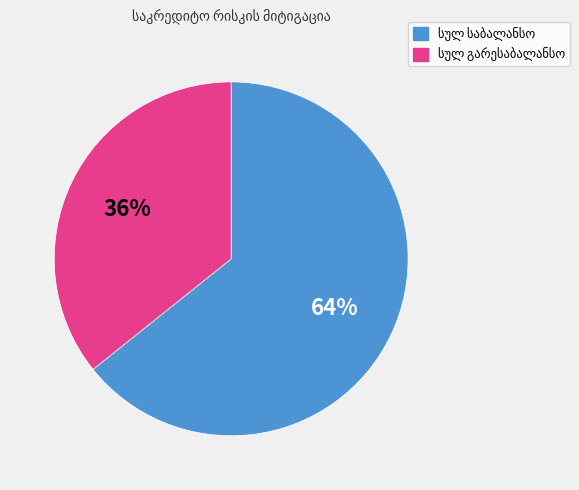

What is the smallest slice in the pie chart?

სულ გარესაბალანსო